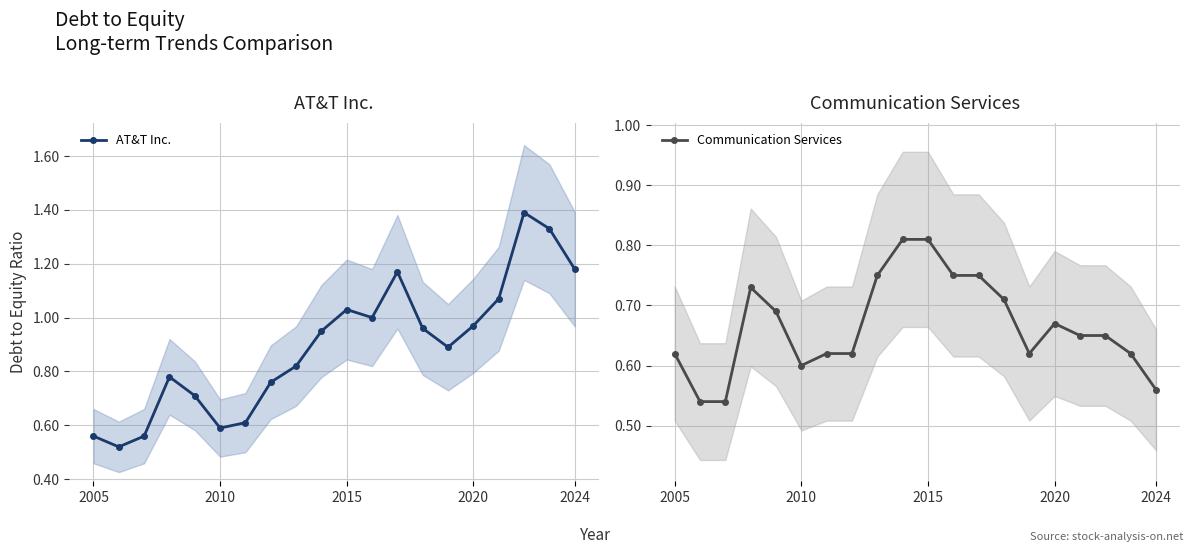

True or false: AT&T Inc. has more than 0 interior local peaks.

True